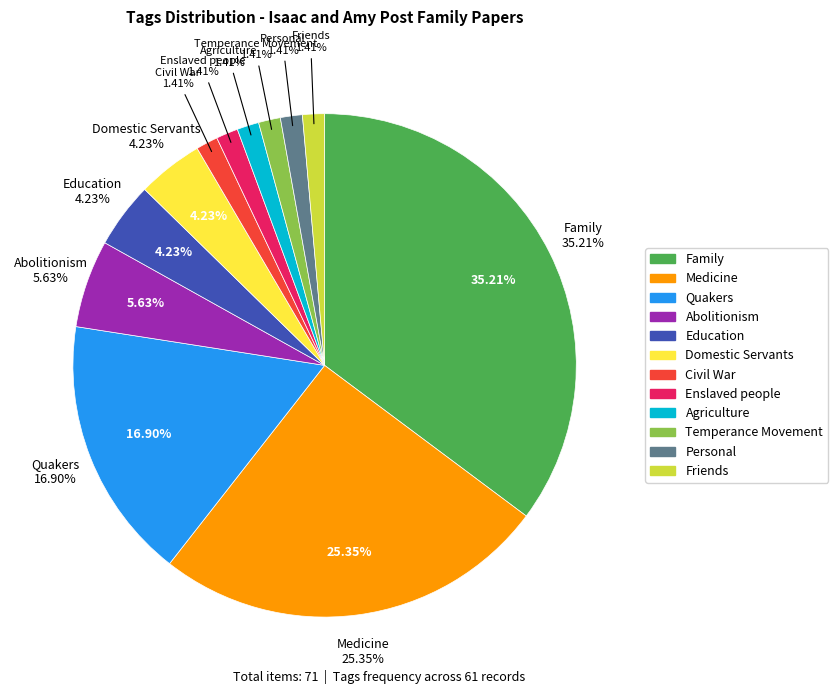

What is the change in value from Medicine to Education?

-15